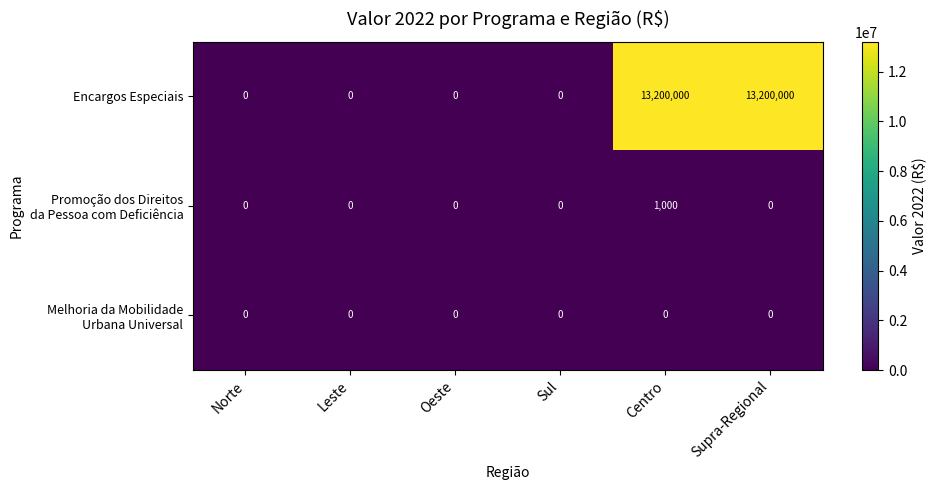

Read the Encargos Especiais value at Centro, to the nearest 100.

13200000